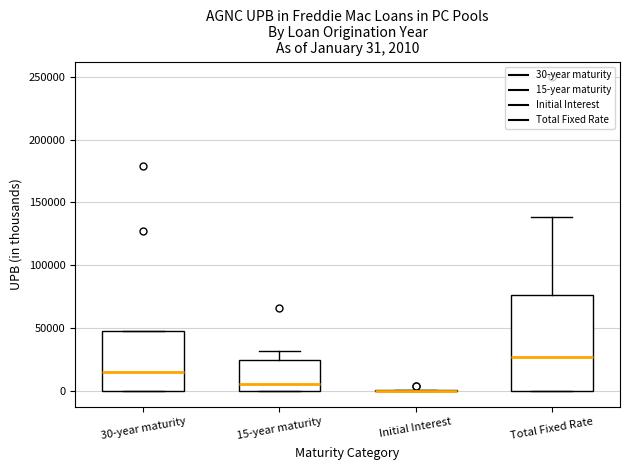

Comparing the boxes themselves (not the whiskers), which one is the tallest?

Total Fixed Rate